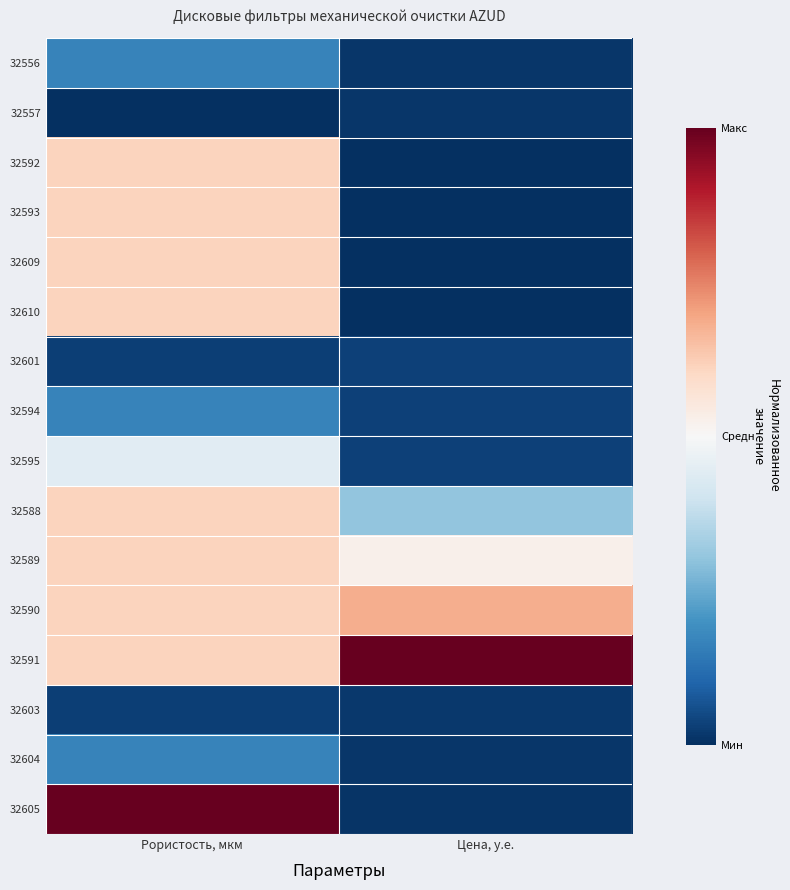

What is the smallest value displayed?

-1.0